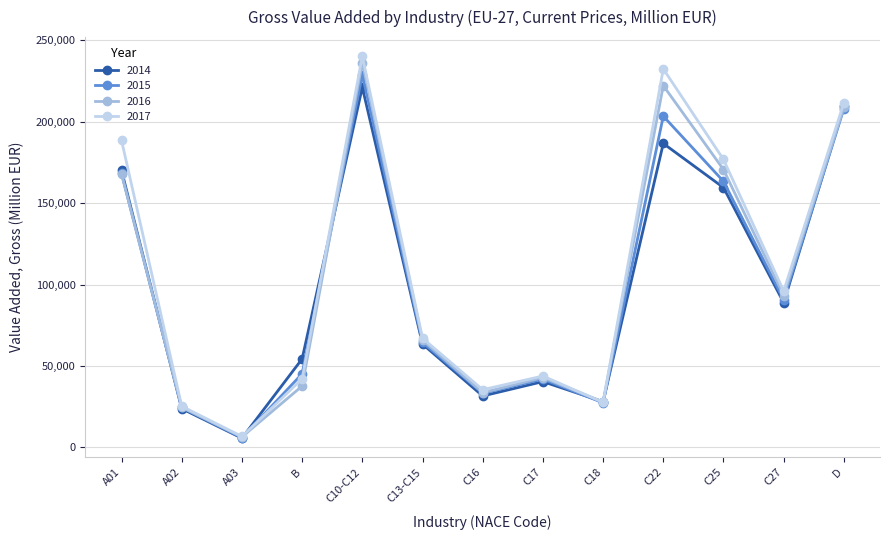

Which series has the largest range (max minus min)?

2017